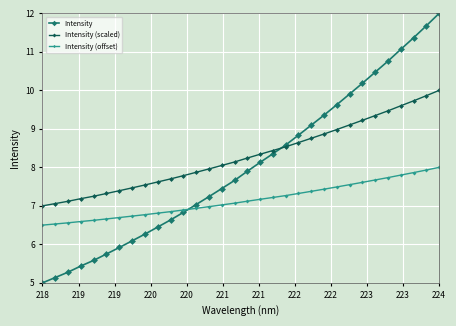

List the series in order of their overall mean, lowest first.

Intensity (offset), Intensity, Intensity (scaled)